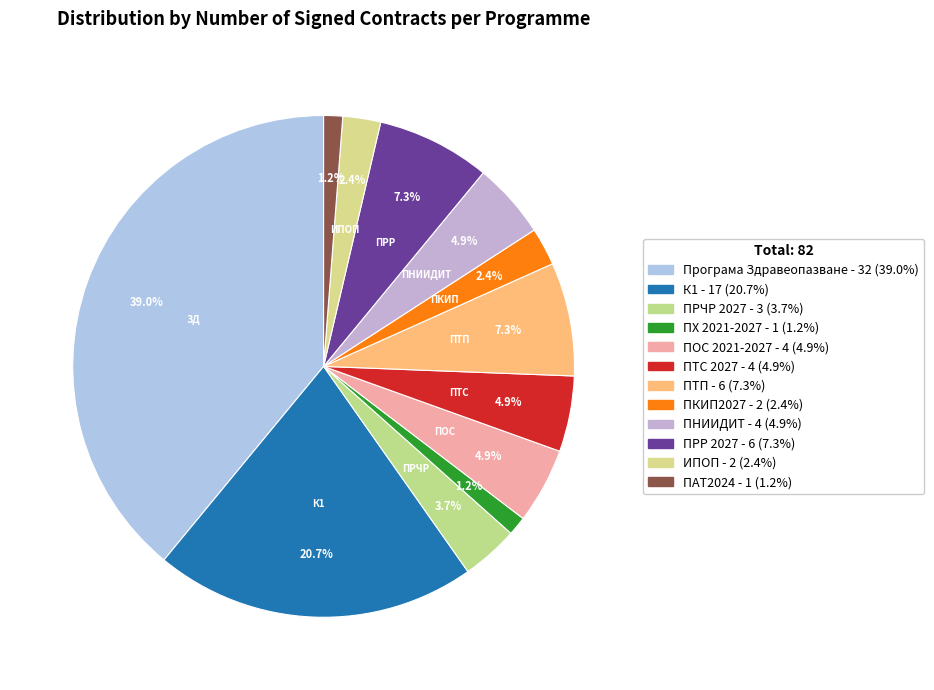

Is there a majority slice in this chart?

No